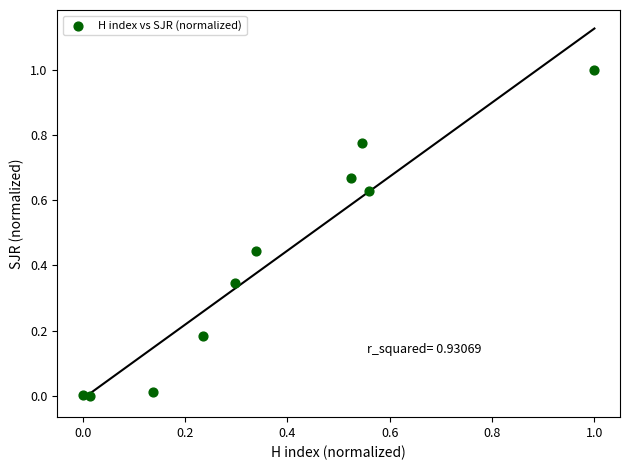

What is the range of X values (max minus min)?

1.0